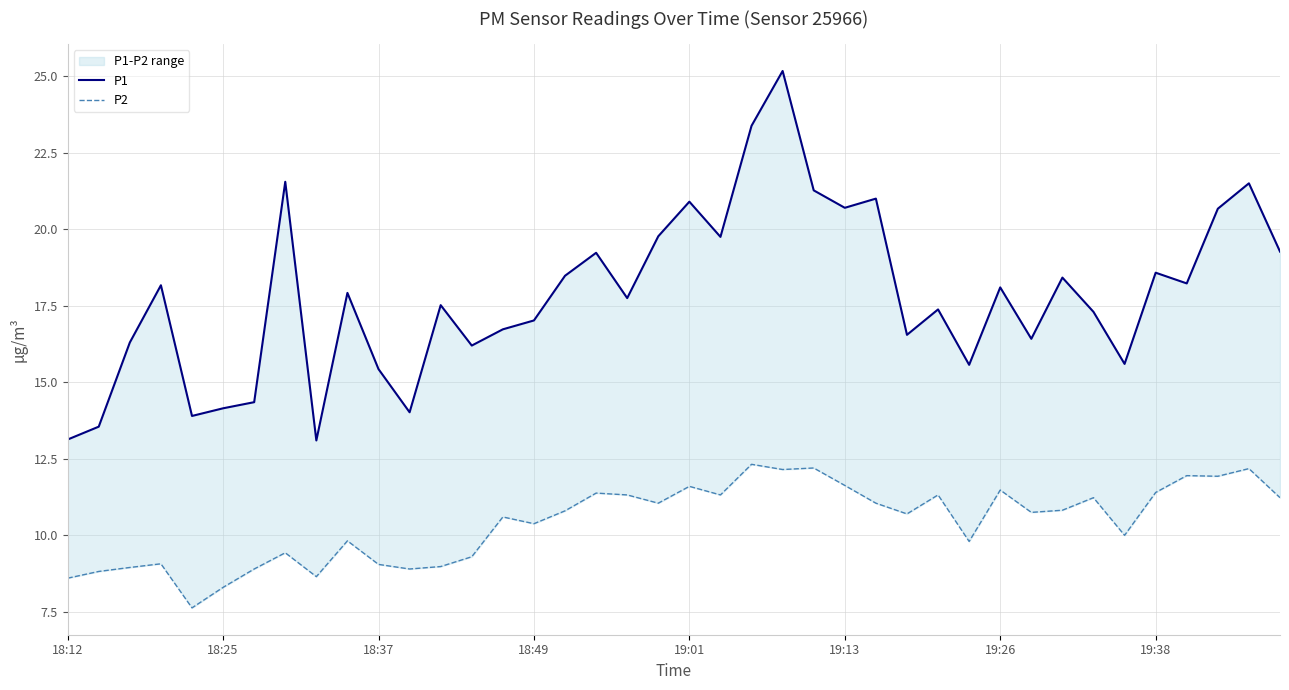

True or false: P1 and P2 cross at least once.

False